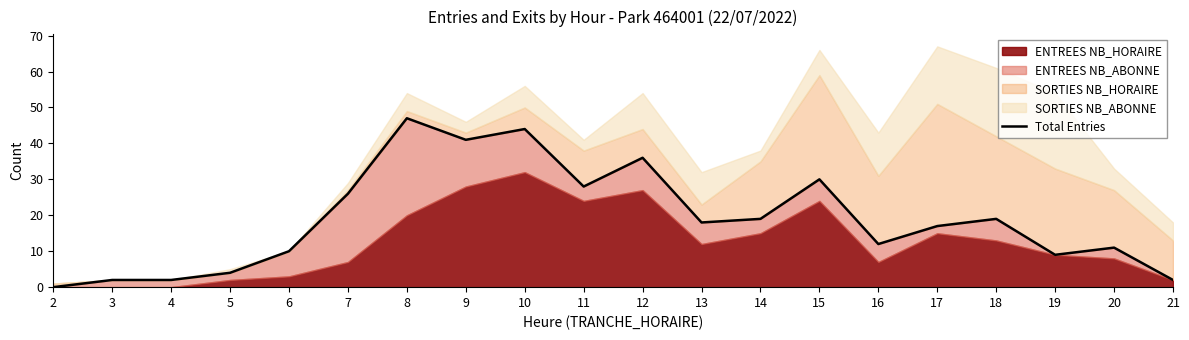

What is the value of the 4th point from the left?

4